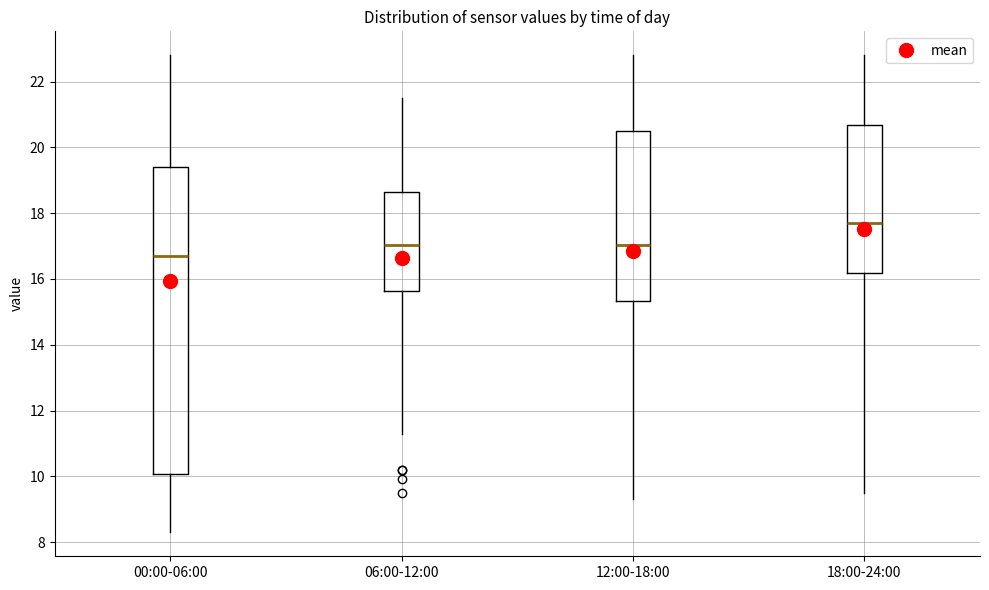

Reading left to right, read every box against the y-axis: the position of its median line, the range the box covers, and the ends of its whiskers. The values are not printed on the chart, so give them approximately, as read against the axis.

00:00-06:00: median 16.8, box 10.0 to 19.4, whiskers 8.4 to 22.8
06:00-12:00: median 17.0, box 15.6 to 18.6, whiskers 11.4 to 21.6
12:00-18:00: median 17.0, box 15.4 to 20.4, whiskers 9.4 to 22.8
18:00-24:00: median 17.8, box 16.2 to 20.6, whiskers 9.6 to 22.8